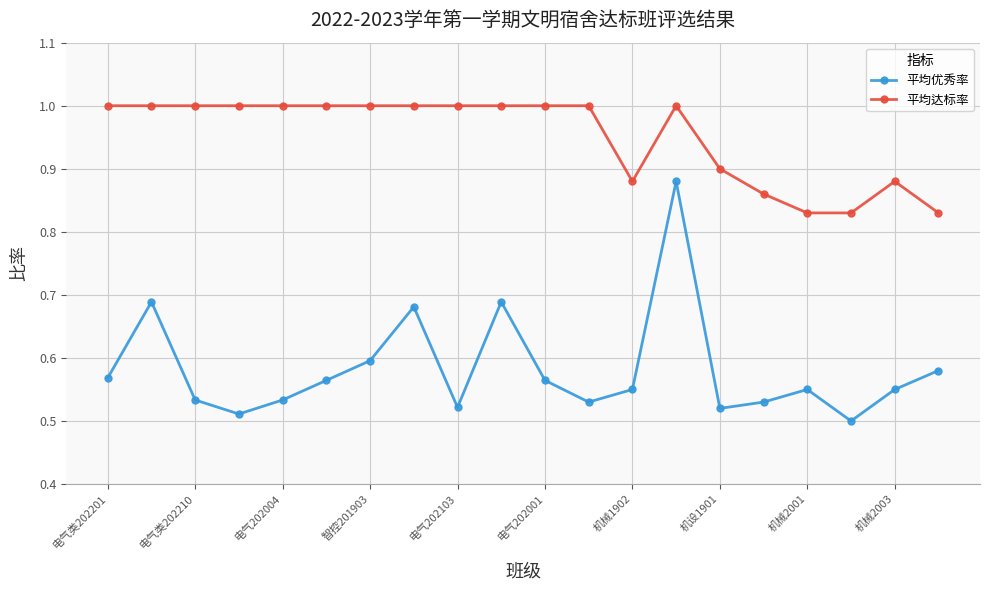

Which series has the largest total across all categories?

平均达标率